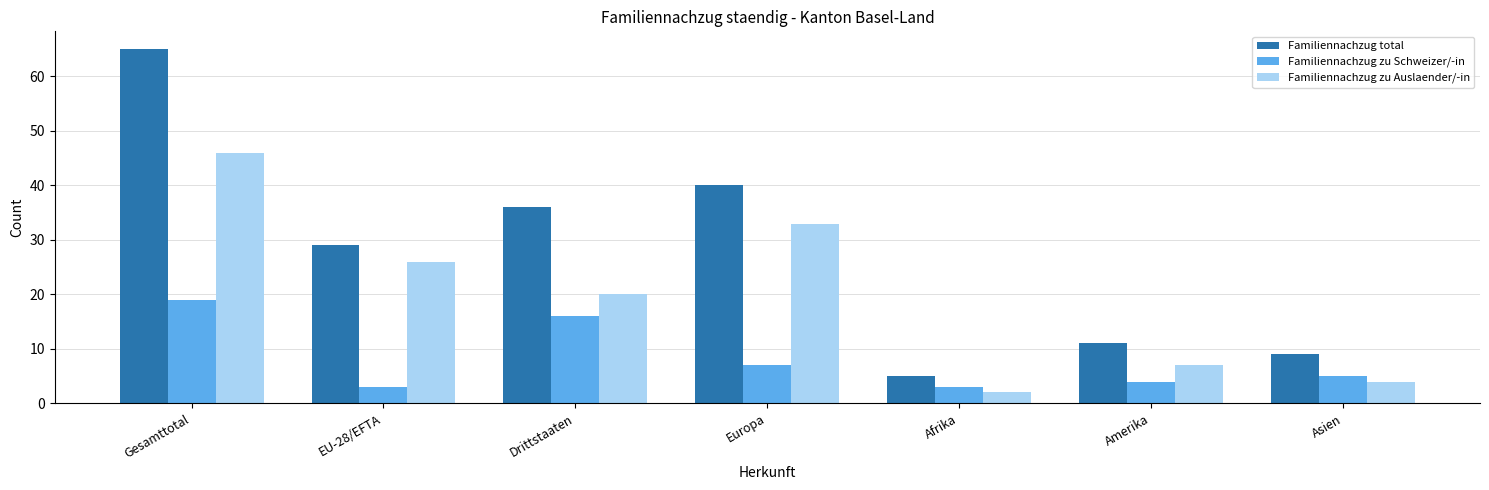

Rank the series at EU-28/EFTA from lowest to highest value.

Familiennachzug zu Schweizer/-in, Familiennachzug zu Auslaender/-in, Familiennachzug total